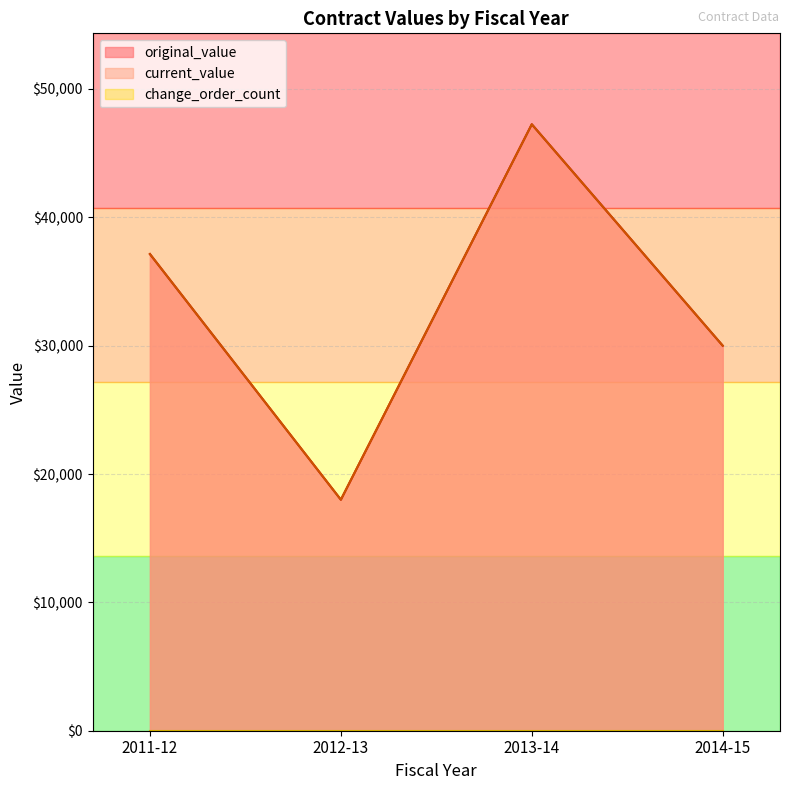

List the series in order of their peak value, highest first.

original_value, current_value, change_order_count